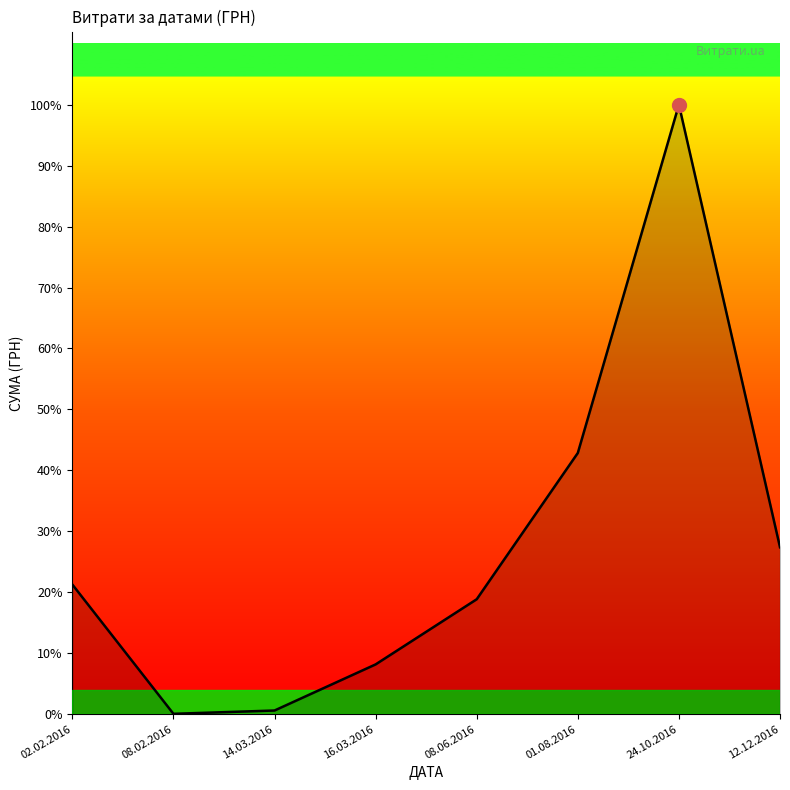

Where is the first local minimum?

08.02.2016